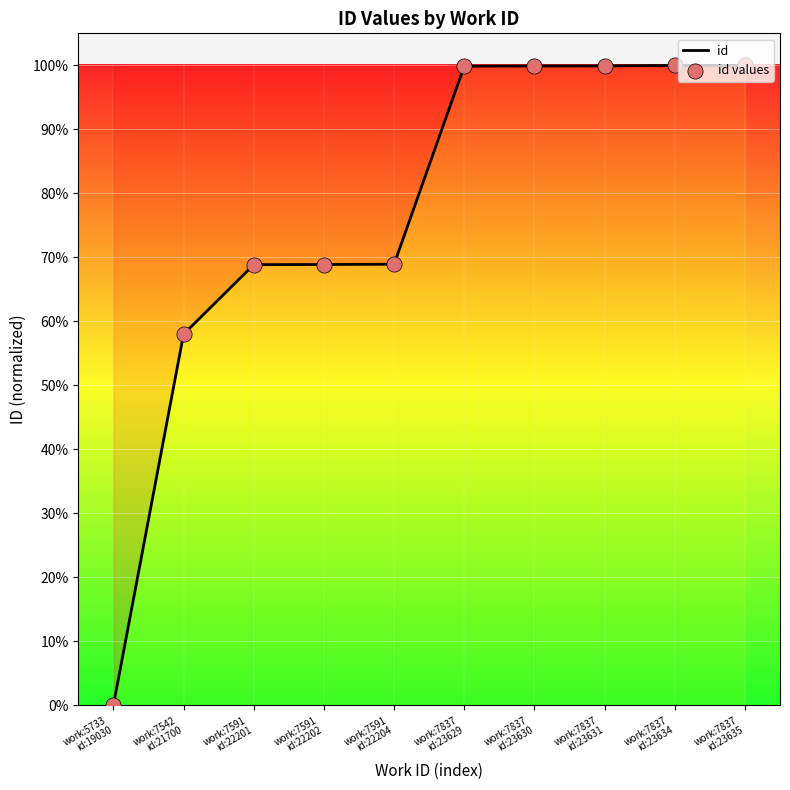

Does the chart have visible grid lines?

Yes